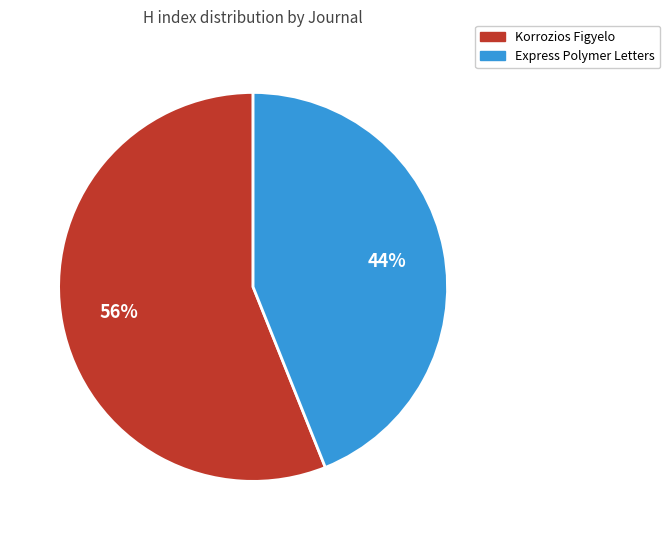

Between Express Polymer Letters and Korrozios Figyelo, which is larger?

Korrozios Figyelo